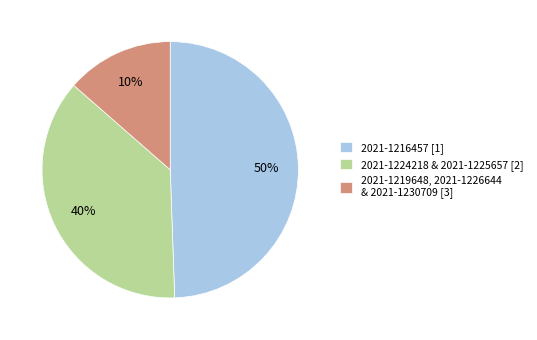

To the nearest percent, what is the difference between the 2021-1230709 and 2021-1219648 slice percentages?

9%